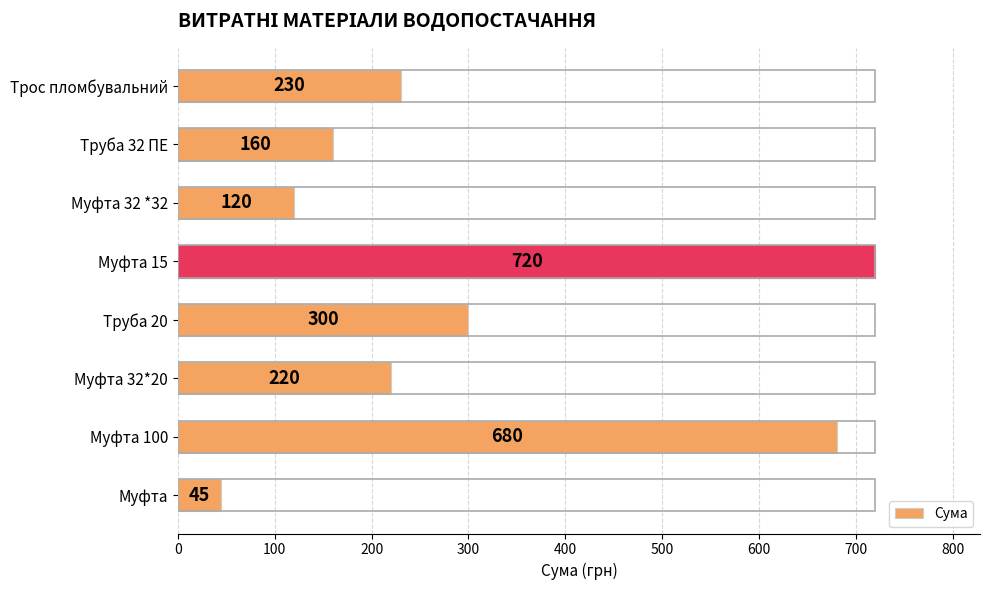

Which label corresponds to the largest value in the chart?

Муфта 15